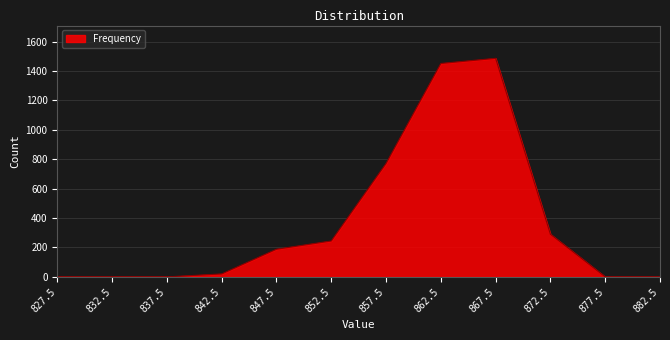

What is the difference between the second highest and second lowest values?

1451